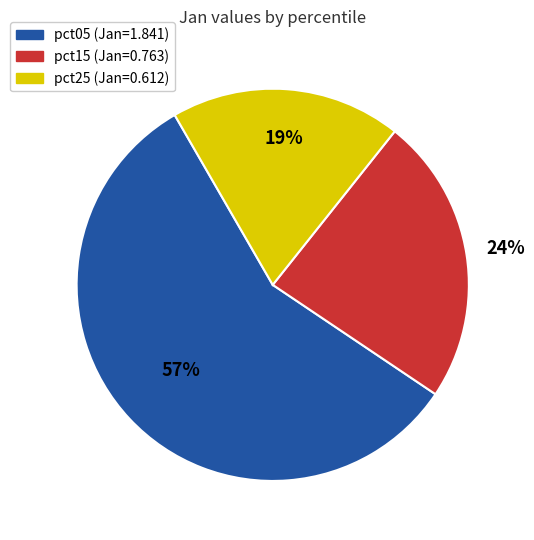

Is there any slice that represents more than half of the pie?

Yes